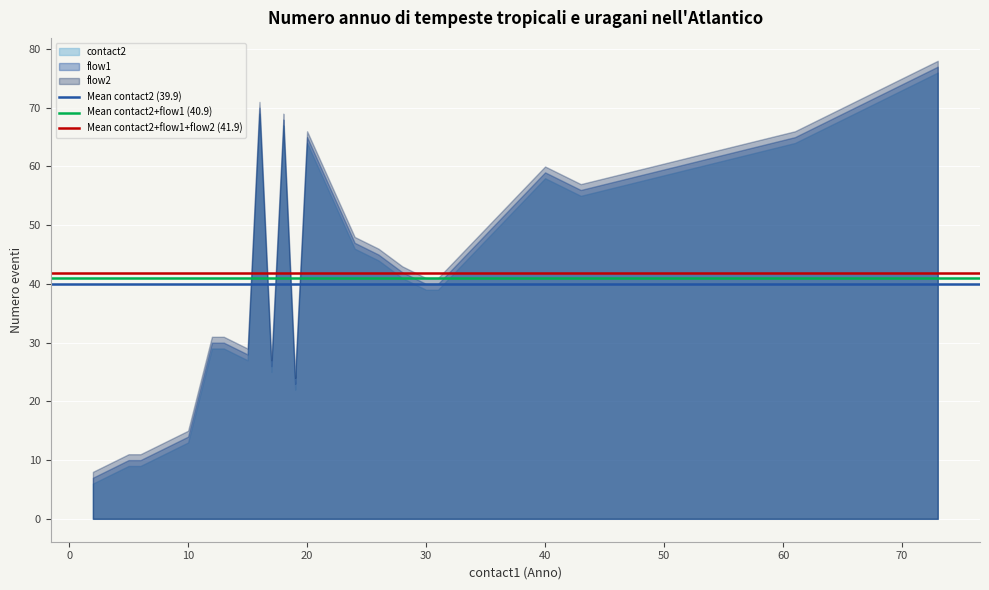

True or false: Mean contact2 (39.9) has a value of 65.2 at −10.

False